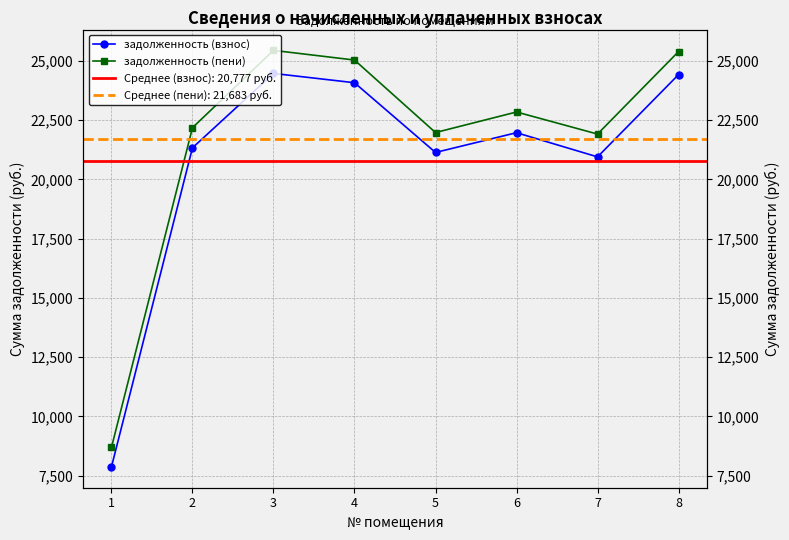

Is this an area chart (filled region under the line)?

No